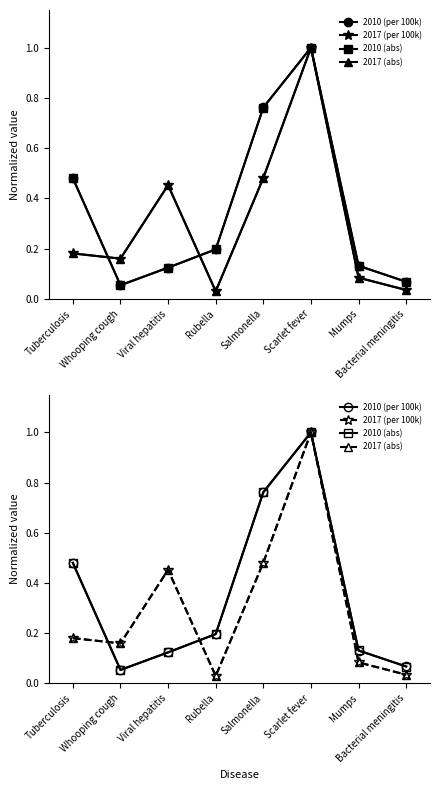

What is the average value of the 2010 (abs) series?

0.4